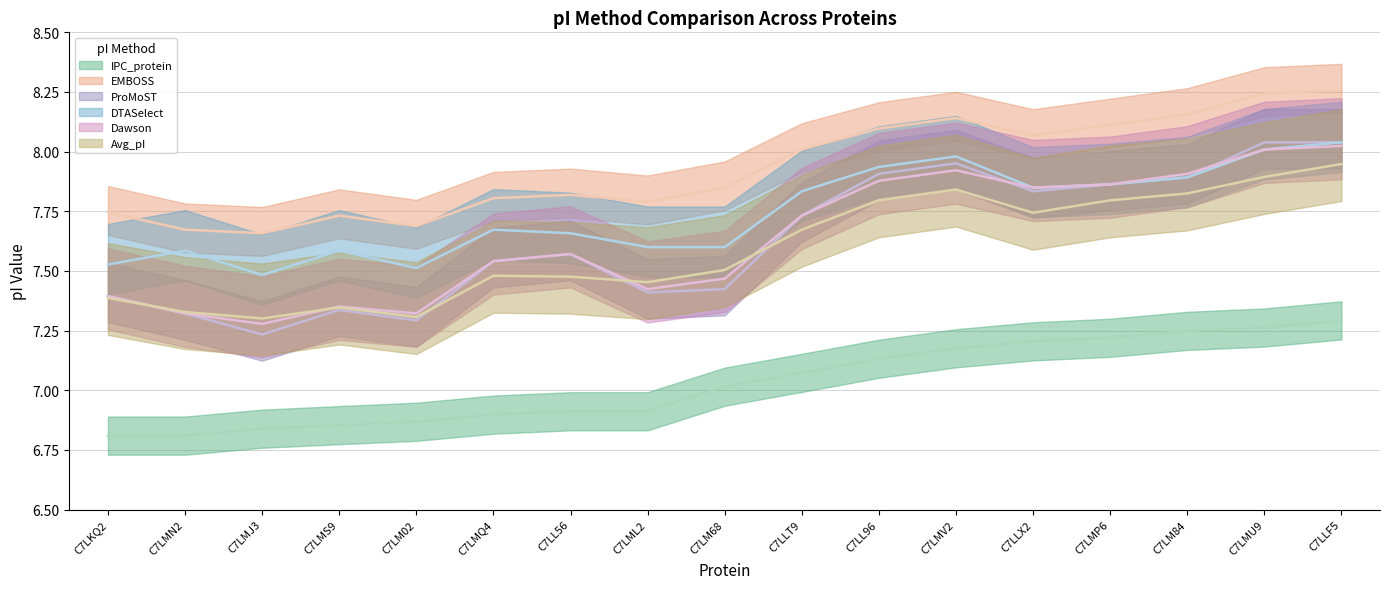

Between C7LML2 and C7LM84, which series saw the biggest shift?

Dawson